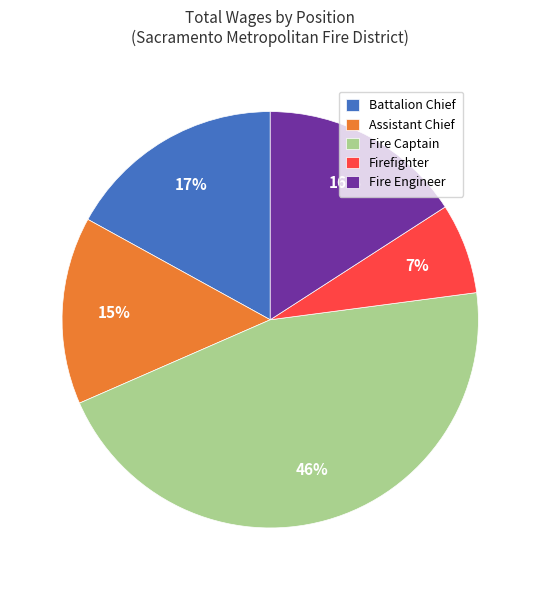

Between Firefighter and Fire Captain, which is larger?

Fire Captain